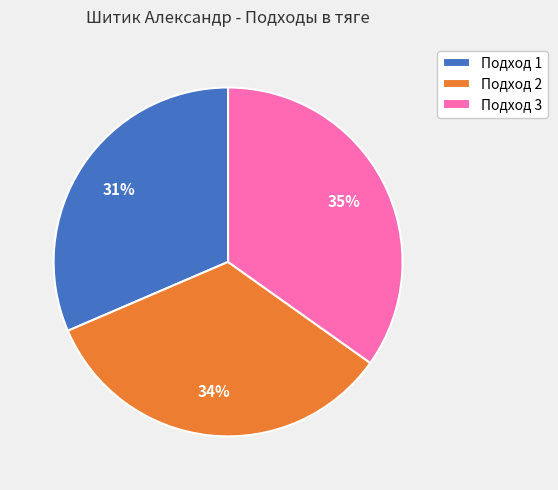

Between Подход 1 and Подход 2, which is larger?

Подход 2